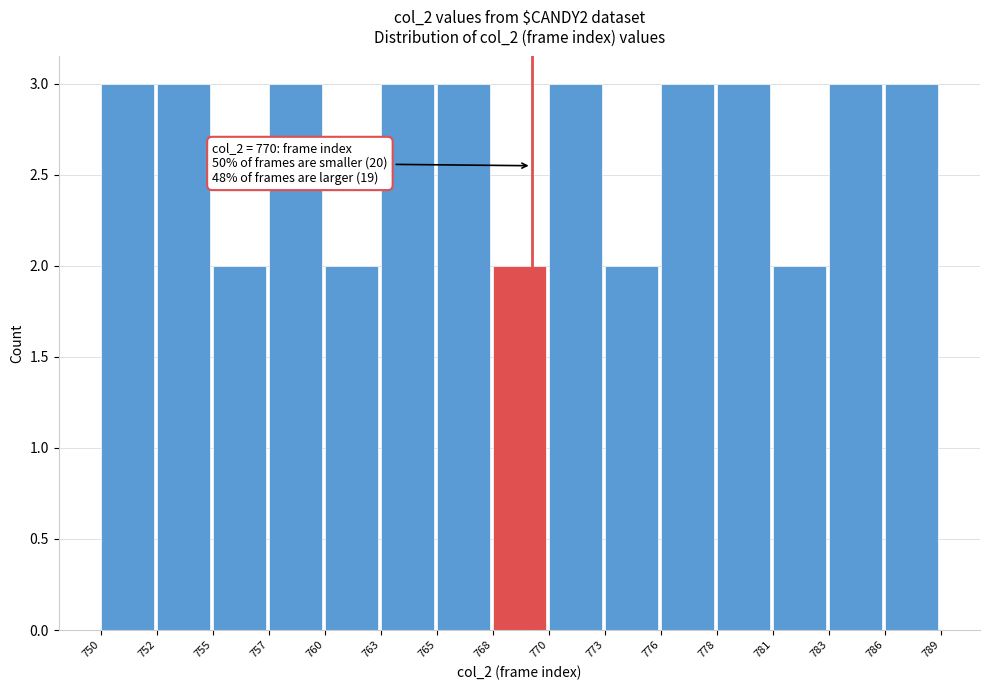

Reading right to left, extract all data points from this chart.

3	3	2	3	3	2	3	2	3	3	2	3	2	3	3